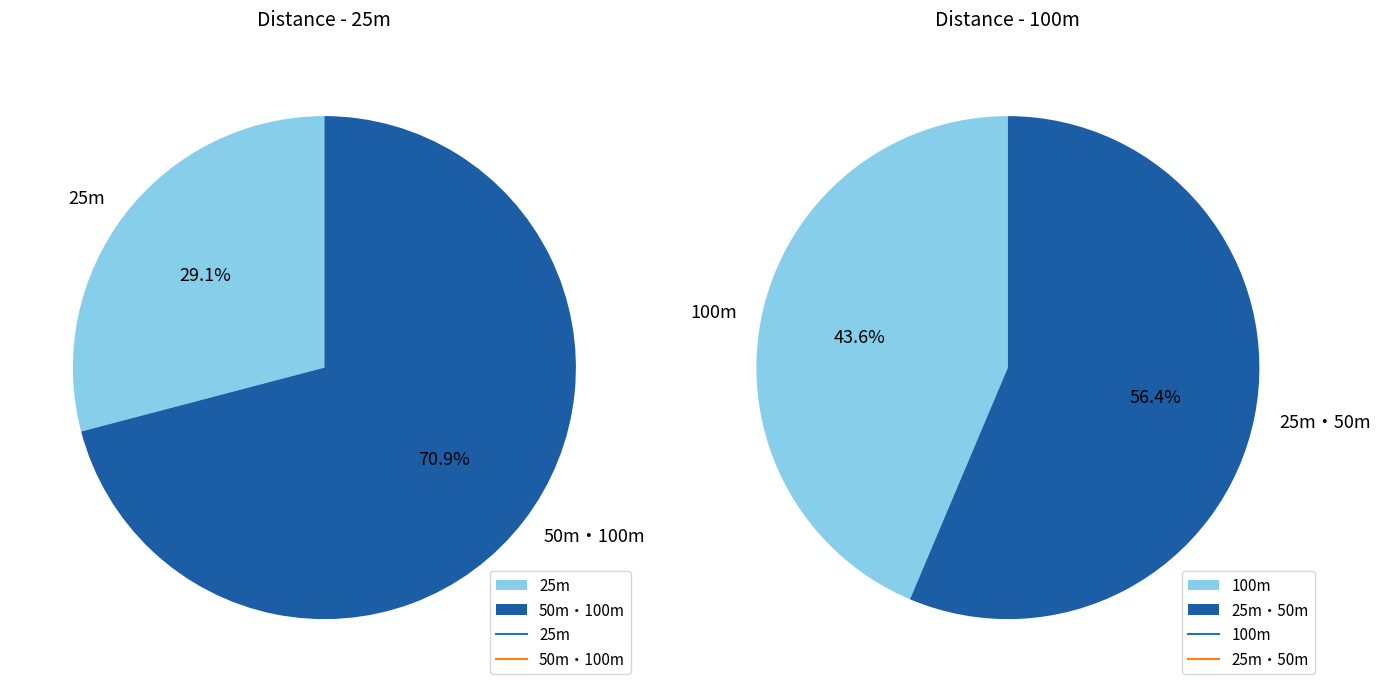

What percentage is the 100m slice, to the nearest percent?

44%